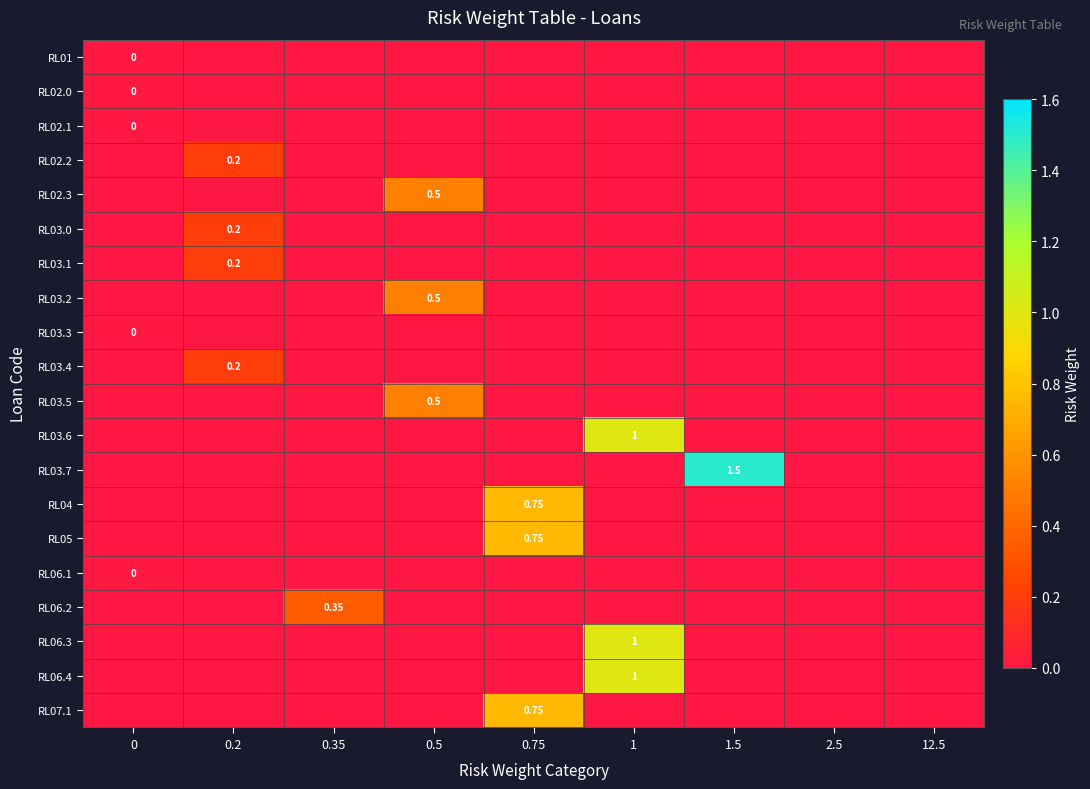

At which label does RL04 reach its peak?

0.75